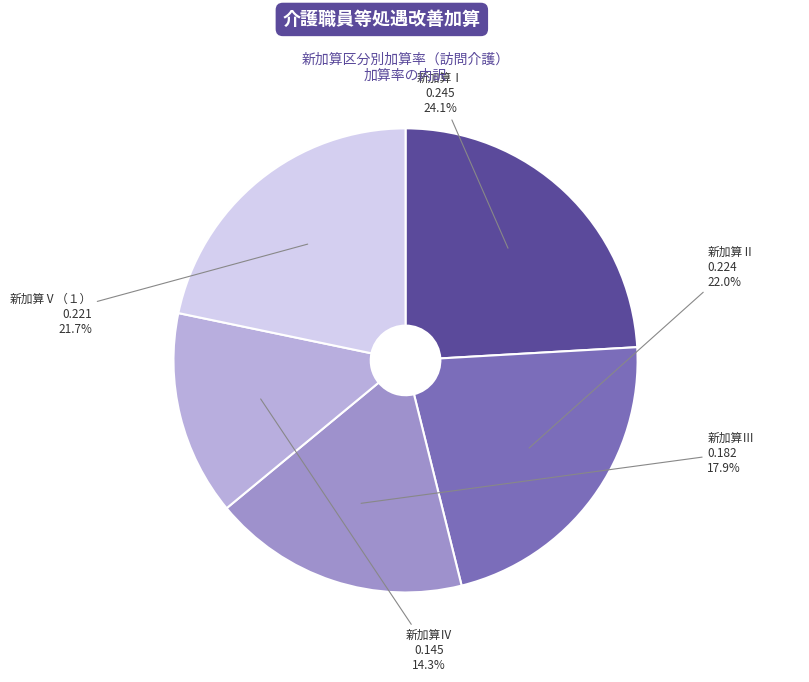

What portion of the pie excludes 新加算Ⅳ?

85.7%